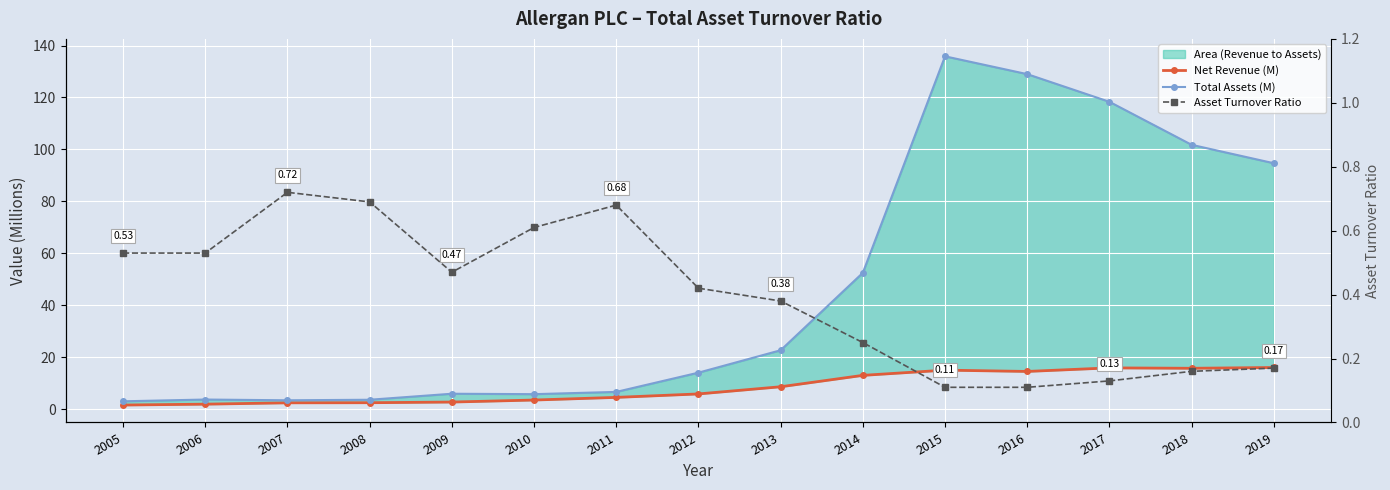

The Asset Turnover Ratio series shows 0.1 at 2006. True or false?

False